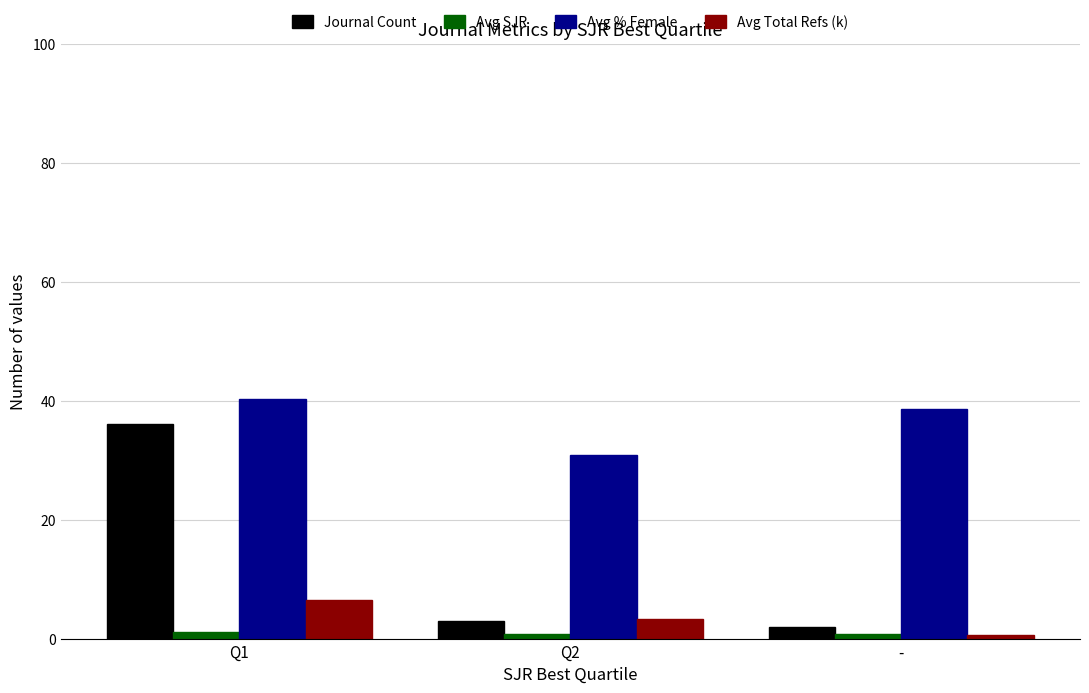

What position from the left is Q1?

1